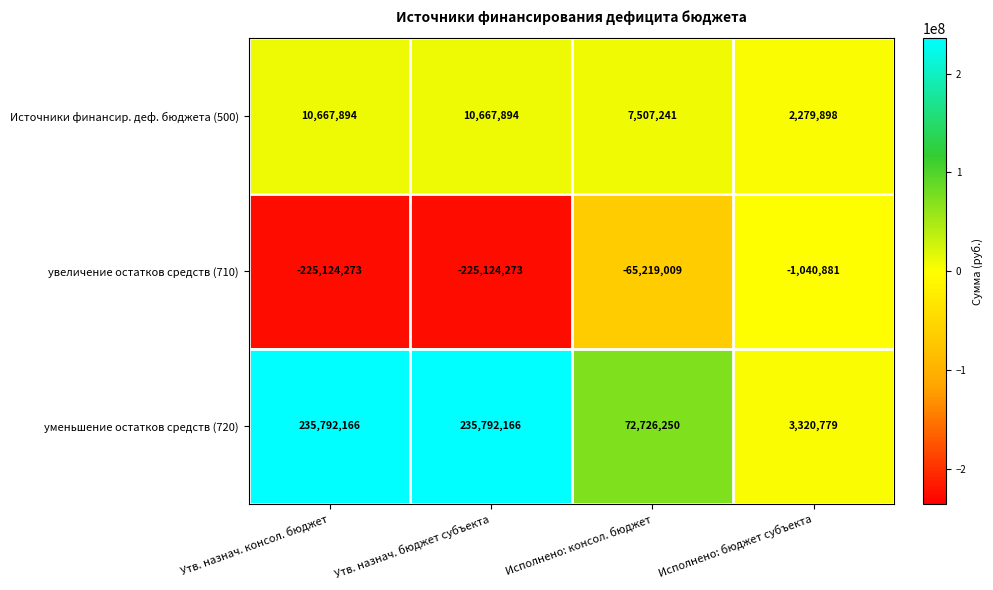

How many values in the Источники финансир. деф. бюджета (500) series are below 10667894?

2